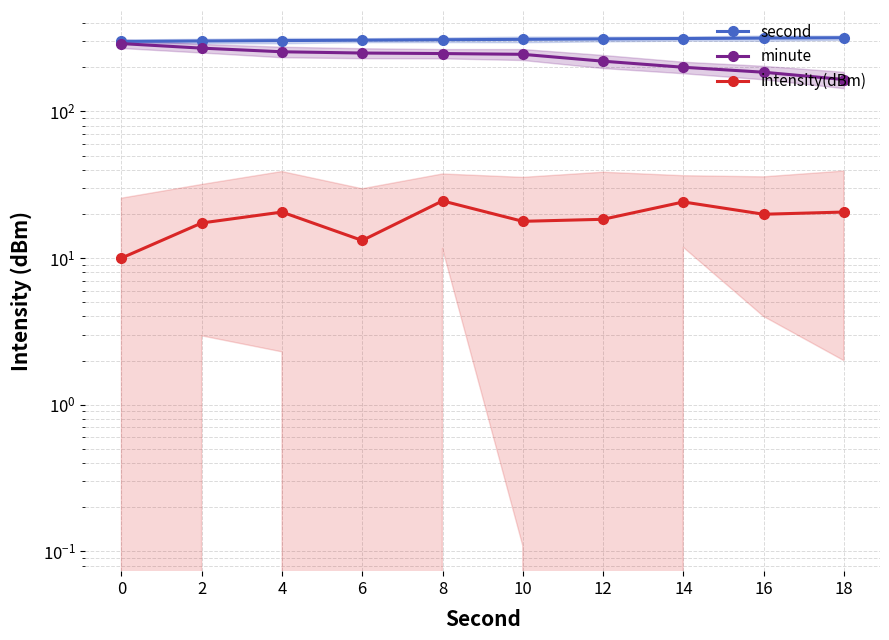

At which category does the chart reach its peak across all series?

18